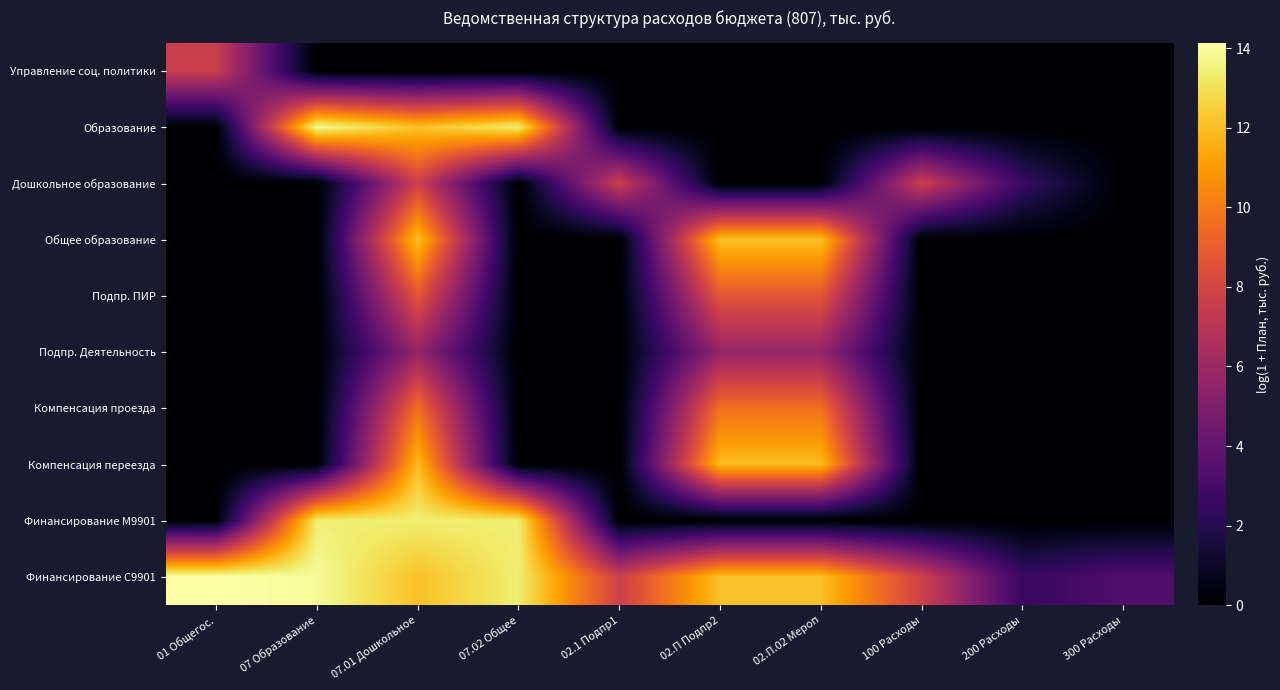

Reading left to right, transcribe all the data shown in this chart.

Управление соц. политики: 01 Общегос.=7.6	07 Образование=0.0	07.01 Дошкольное=0.0	07.02 Общее=0.0	02.1 Подпр1=0.0	02.П Подпр2=0.0	02.П.02 Мероп=0.0	100 Расходы=0.0	200 Расходы=0.0	300 Расходы=0.0
Образование: 01 Общегос.=0.0	07 Образование=13.9	07.01 Дошкольное=12.1	07.02 Общее=13.4	02.1 Подпр1=0.0	02.П Подпр2=0.0	02.П.02 Мероп=0.0	100 Расходы=0.0	200 Расходы=0.0	300 Расходы=0.0
Дошкольное образование: 01 Общегос.=0.0	07 Образование=0.0	07.01 Дошкольное=7.7	07.02 Общее=0.0	02.1 Подпр1=7.7	02.П Подпр2=0.0	02.П.02 Мероп=0.0	100 Расходы=7.7	200 Расходы=2.5	300 Расходы=0.0
Общее образование: 01 Общегос.=0.0	07 Образование=0.0	07.01 Дошкольное=12.1	07.02 Общее=0.0	02.1 Подпр1=0.0	02.П Подпр2=12.1	02.П.02 Мероп=12.1	100 Расходы=0.0	200 Расходы=0.0	300 Расходы=0.0
Подпр. ПИР: 01 Общегос.=0.0	07 Образование=0.0	07.01 Дошкольное=8.7	07.02 Общее=0.0	02.1 Подпр1=0.0	02.П Подпр2=8.7	02.П.02 Мероп=8.7	100 Расходы=0.0	200 Расходы=0.0	300 Расходы=0.0
Подпр. Деятельность: 01 Общегос.=0.0	07 Образование=0.0	07.01 Дошкольное=5.7	07.02 Общее=0.0	02.1 Подпр1=0.0	02.П Подпр2=5.7	02.П.02 Мероп=5.7	100 Расходы=0.0	200 Расходы=0.0	300 Расходы=0.0
Компенсация проезда: 01 Общегос.=0.0	07 Образование=0.0	07.01 Дошкольное=9.7	07.02 Общее=0.0	02.1 Подпр1=0.0	02.П Подпр2=9.7	02.П.02 Мероп=9.7	100 Расходы=0.0	200 Расходы=0.0	300 Расходы=0.0
Компенсация переезда: 01 Общегос.=0.0	07 Образование=0.0	07.01 Дошкольное=12.0	07.02 Общее=0.0	02.1 Подпр1=0.0	02.П Подпр2=12.0	02.П.02 Мероп=12.0	100 Расходы=0.0	200 Расходы=0.0	300 Расходы=0.0
Финансирование М9901: 01 Общегос.=0.0	07 Образование=13.4	07.01 Дошкольное=13.4	07.02 Общее=13.4	02.1 Подпр1=0.0	02.П Подпр2=0.0	02.П.02 Мероп=0.0	100 Расходы=0.0	200 Расходы=0.0	300 Расходы=0.0
Финансирование С9901: 01 Общегос.=14.1	07 Образование=13.9	07.01 Дошкольное=12.1	07.02 Общее=13.4	02.1 Подпр1=7.7	02.П Подпр2=12.1	02.П.02 Мероп=12.1	100 Расходы=7.7	200 Расходы=2.5	300 Расходы=3.3